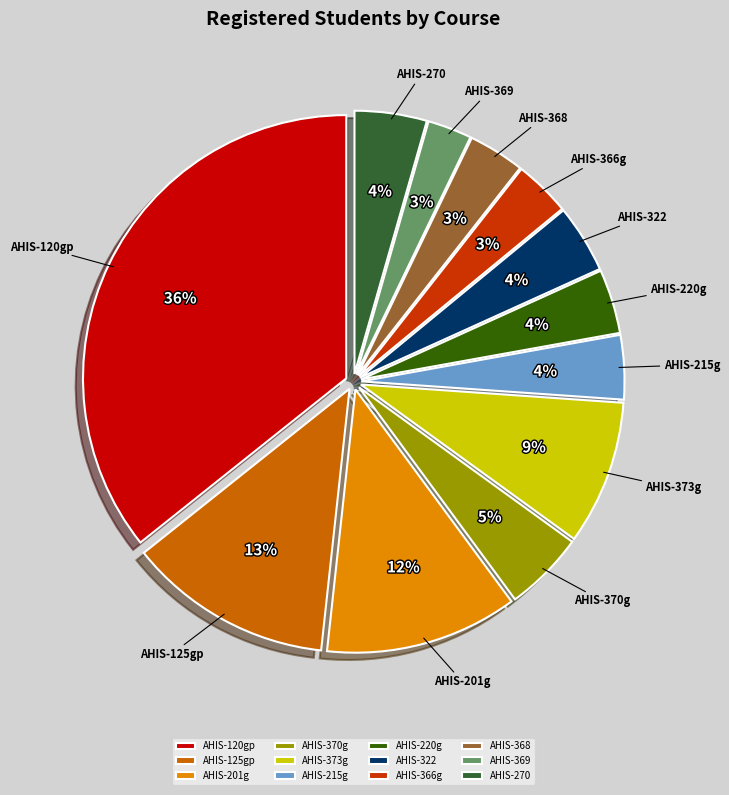

To the nearest percent, what portion does AHIS-366g represent?

3%